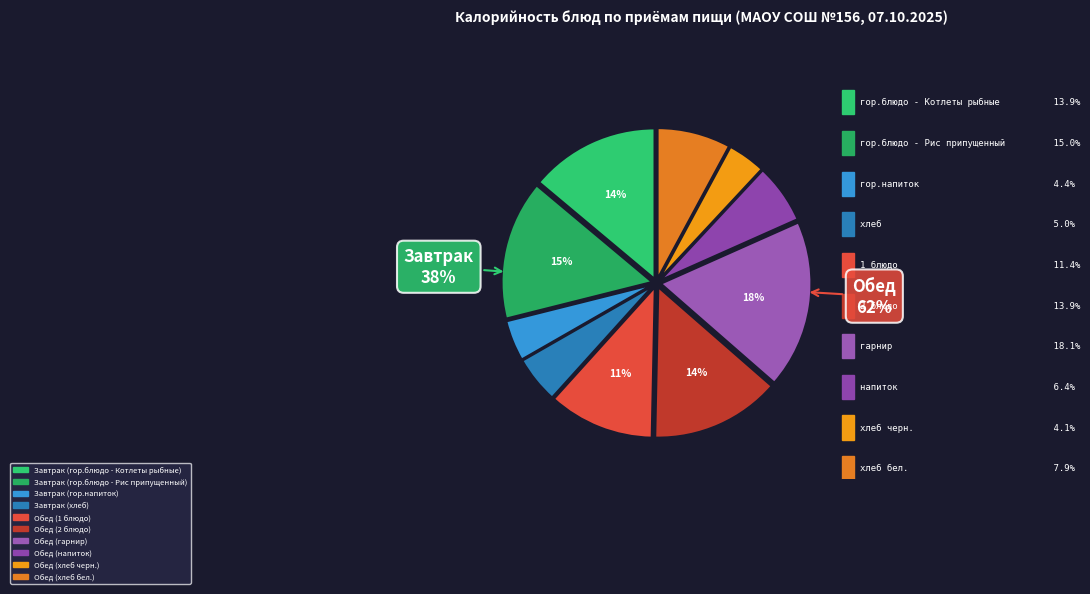

Which category has the smallest portion of the pie?

Обед (хлеб черн.)